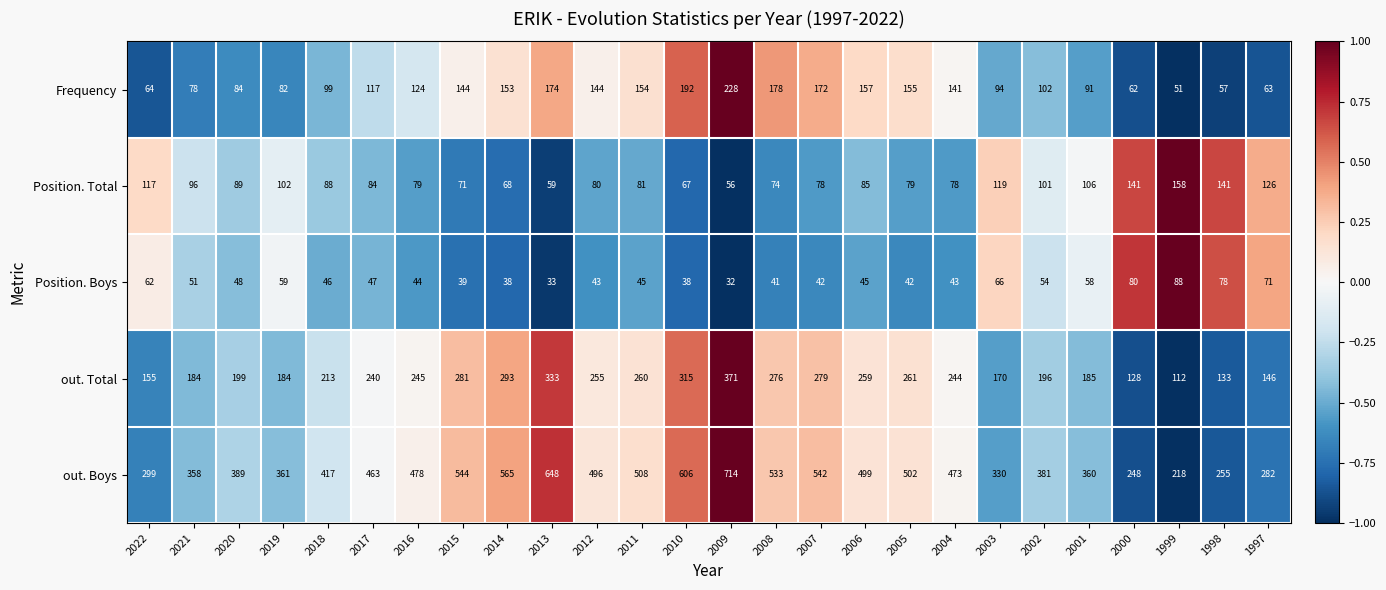

Where is Position. Total nearest to the value 107?

2001